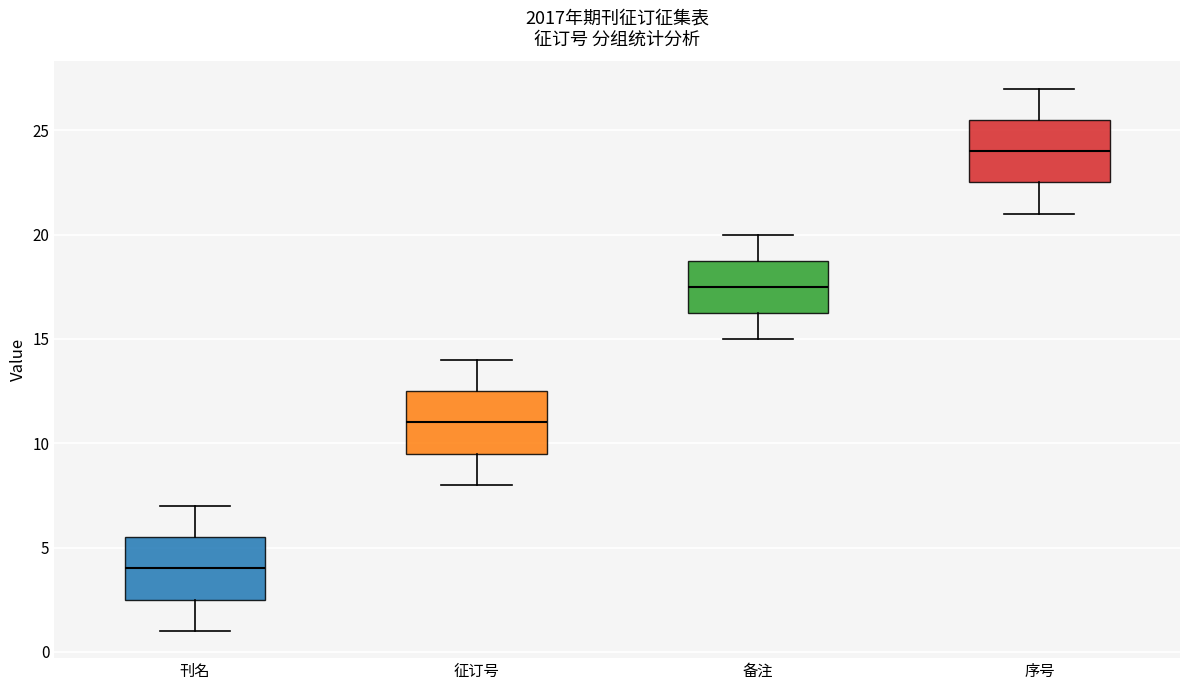

Which box has the highest median line?

序号